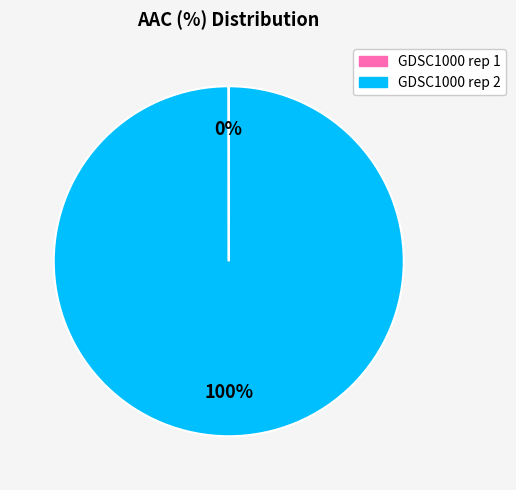

True or false: GDSC1000 rep 2 accounts for 100% of the total.

True